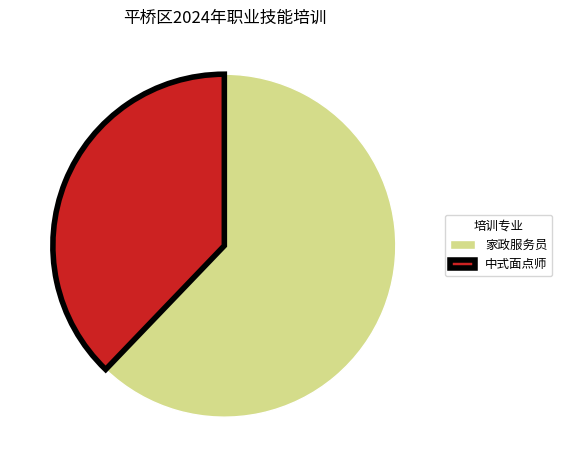

Rank the categories by value from highest to lowest.

家政服务员, 中式面点师